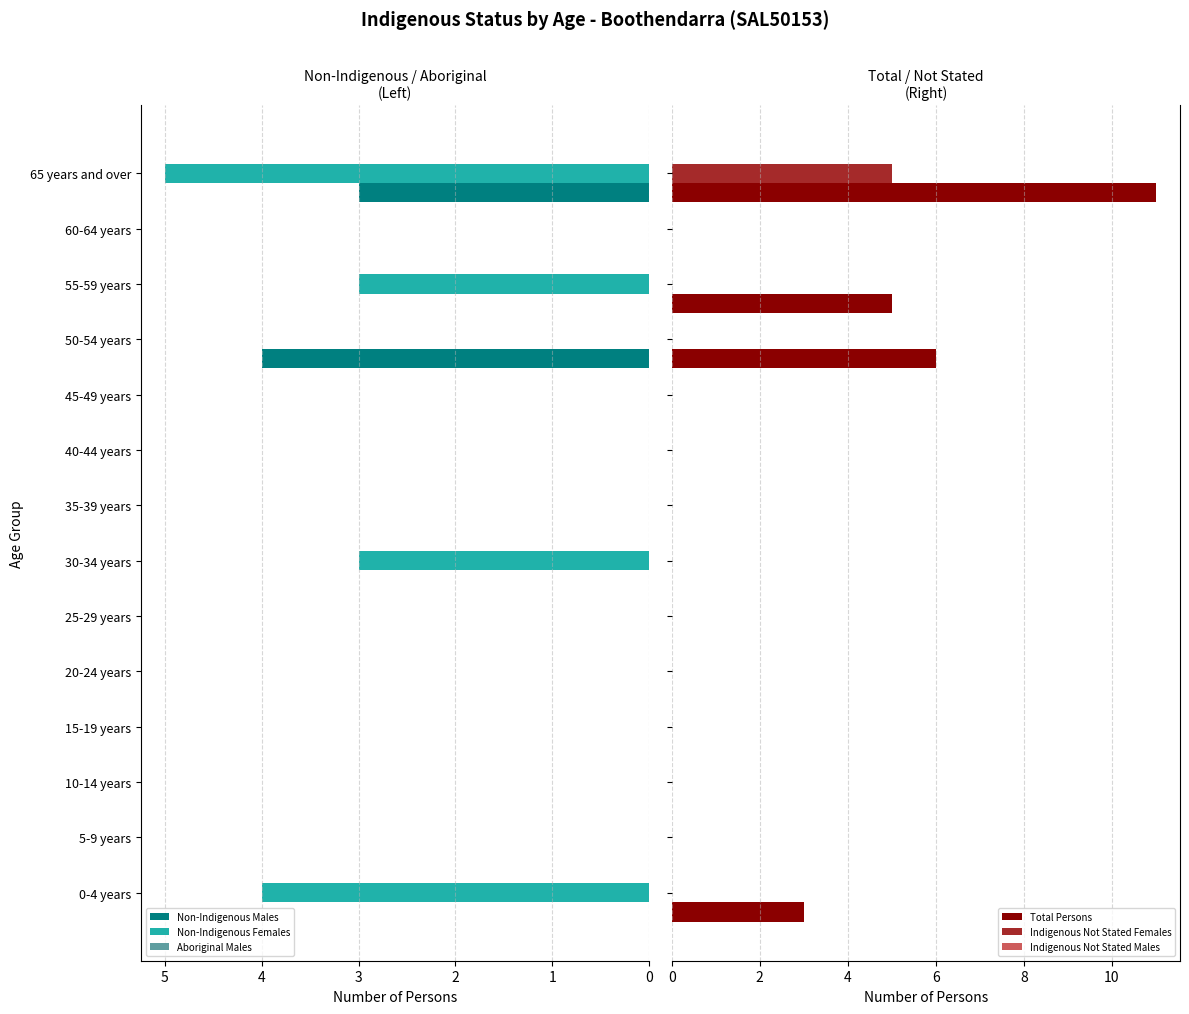

Which series has the largest total across all categories?

Total Persons